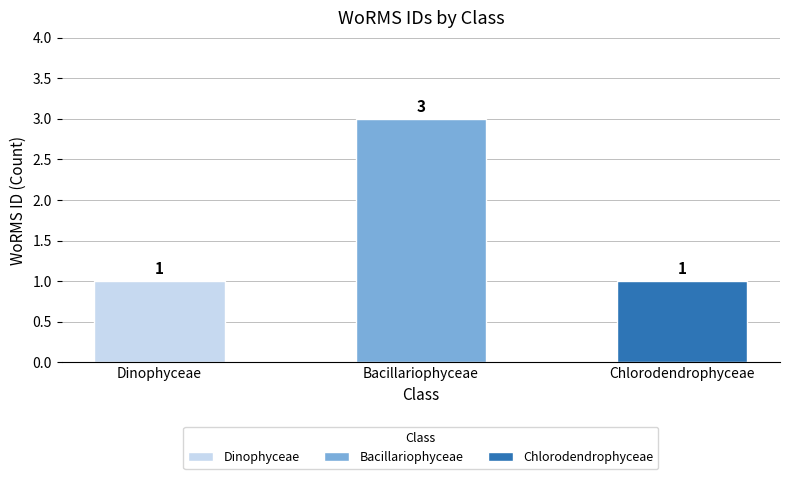

True or false: the data shows 4 at Bacillariophyceae.

False